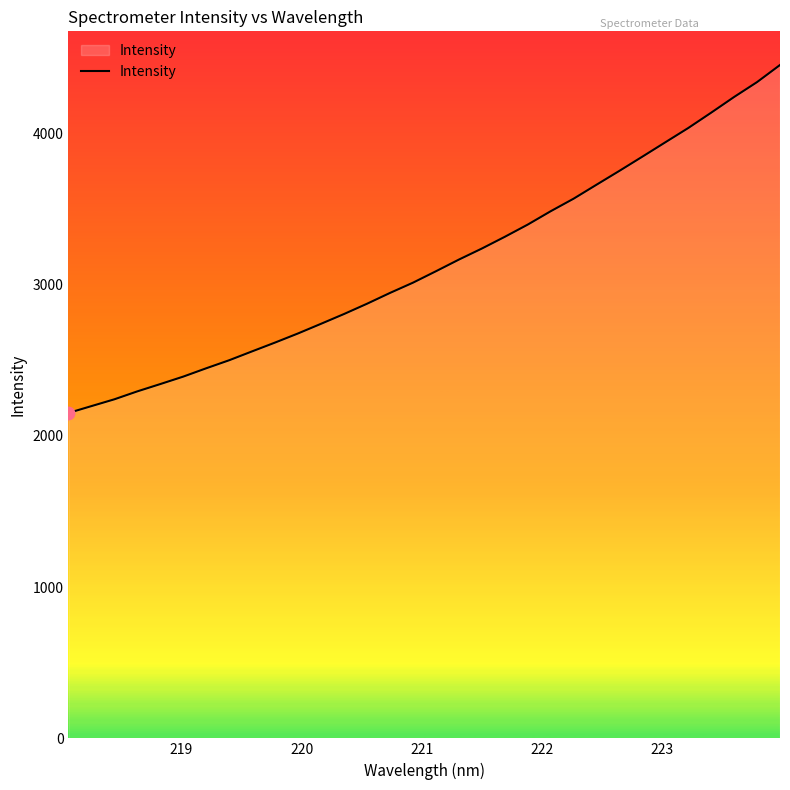

What is the maximum value shown in the chart?

4451.3